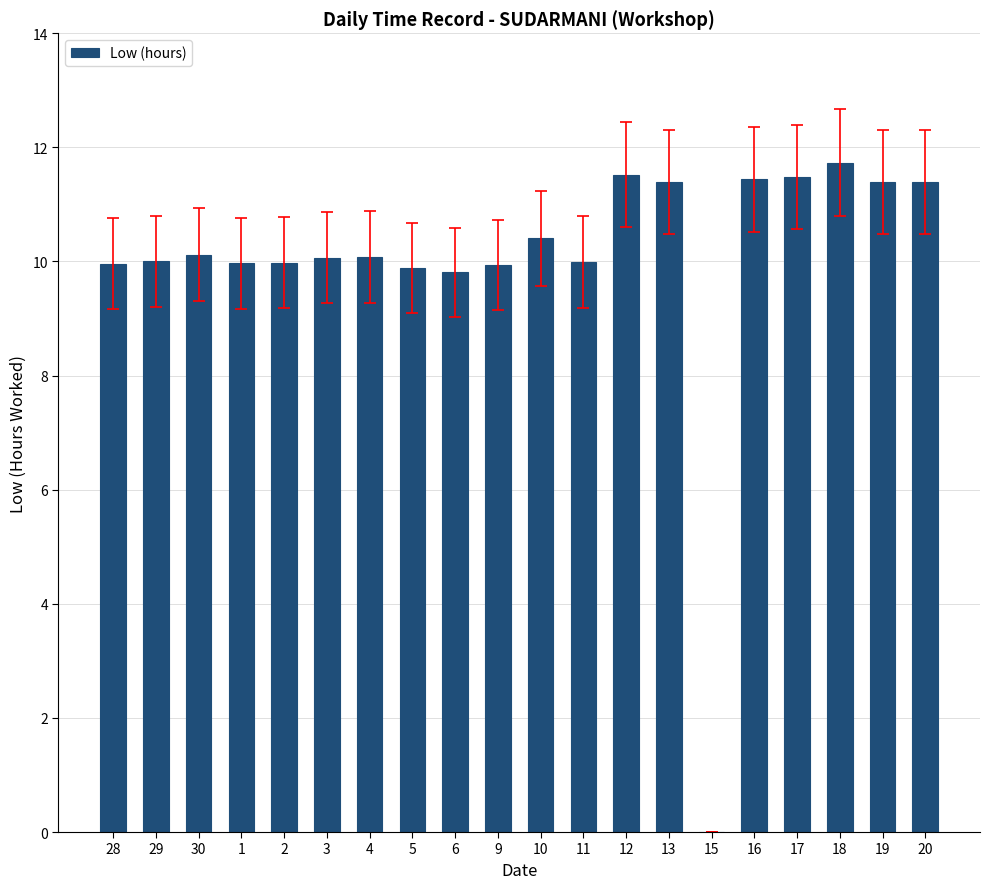

What is the maximum value shown in the chart?

11.7